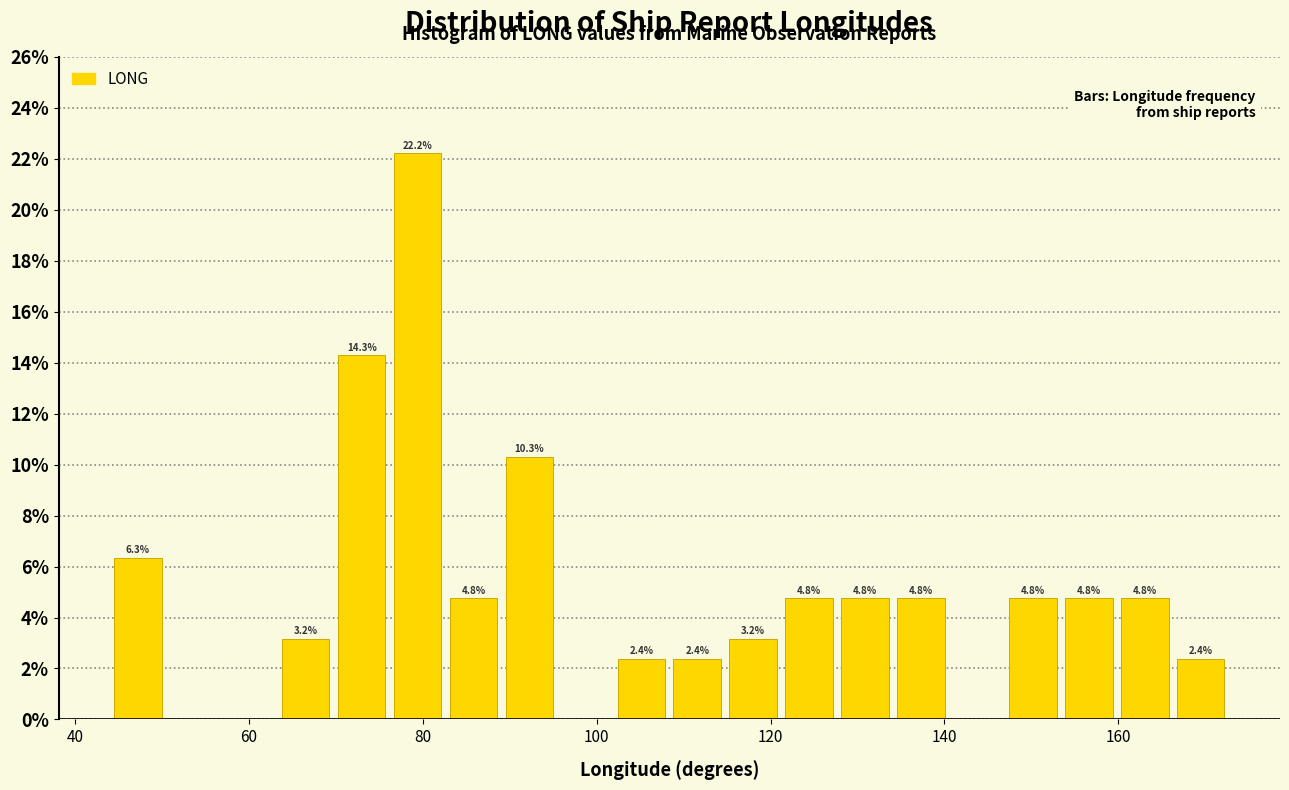

Around what value on the x-axis is the tallest bar? Give the approximate position of its centre, as read against the axis.

80